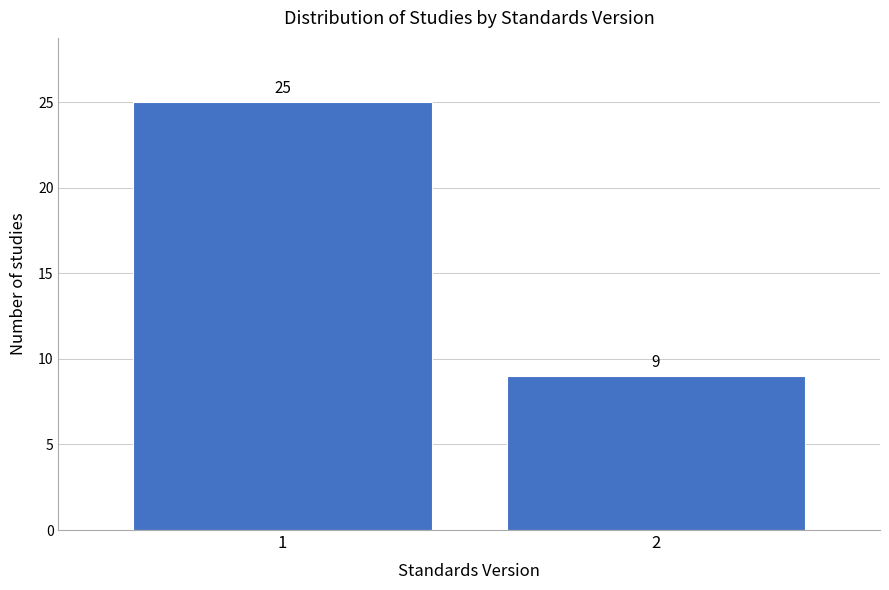

Reading left to right, list all the values displayed in this chart.

25	9